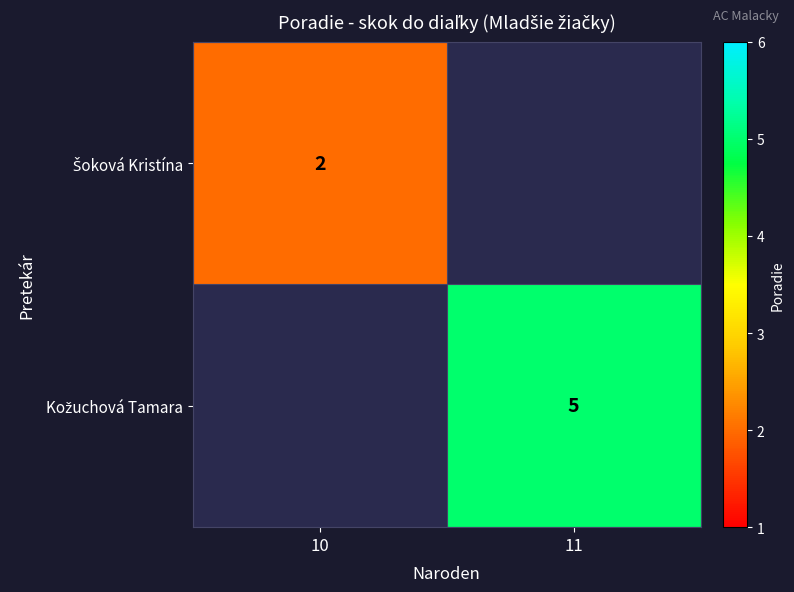

Which series has the widest spread of values?

Šoková Kristína